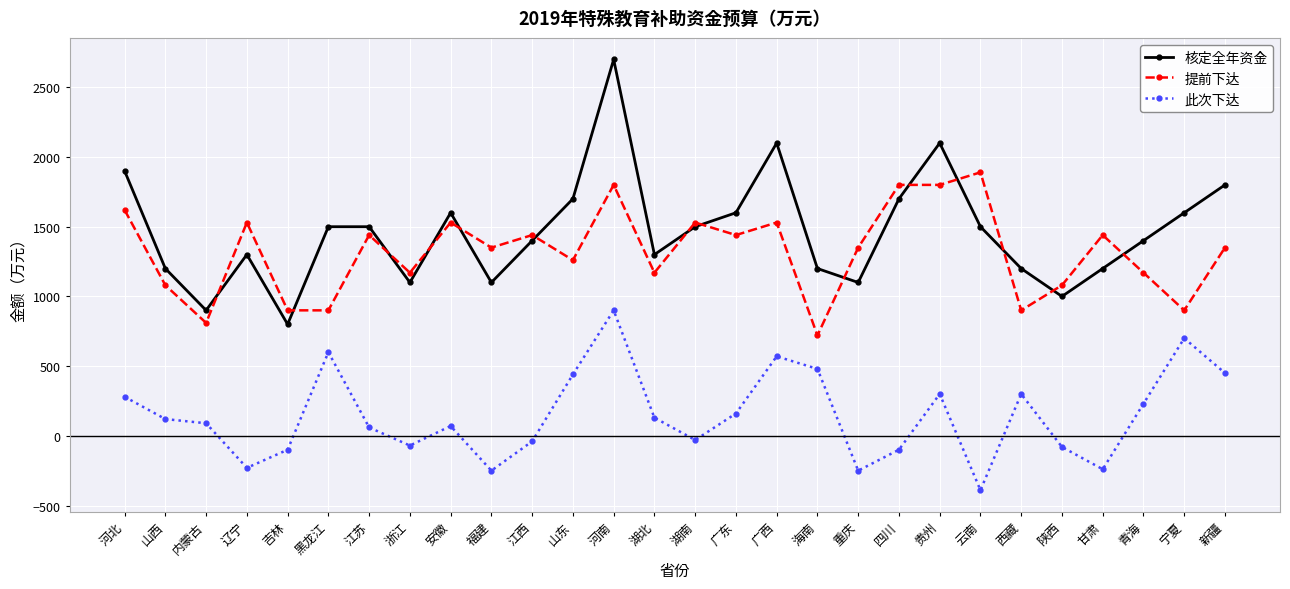

Which label corresponds to the smallest value in the chart?

云南